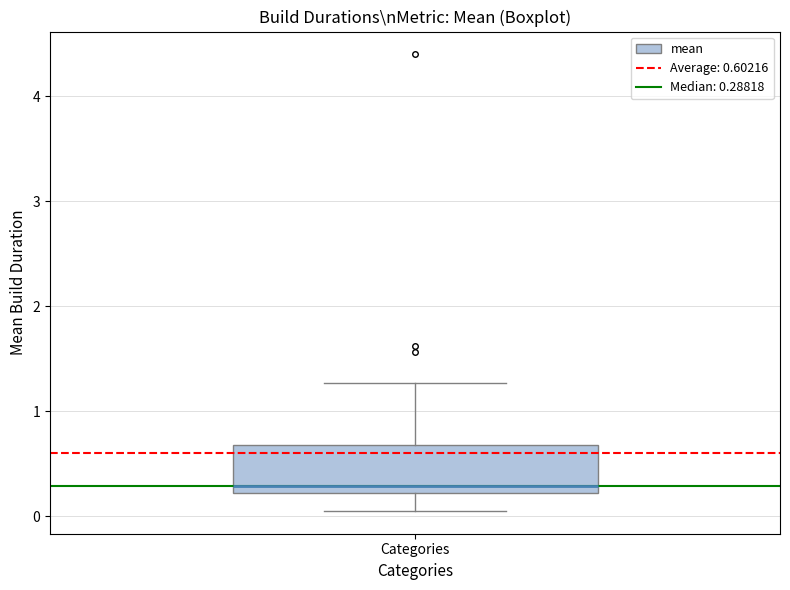

Where is the lower edge of the box for Categories on the y-axis? The values are not printed on the chart, so give them approximately, as read against the axis.

0.2